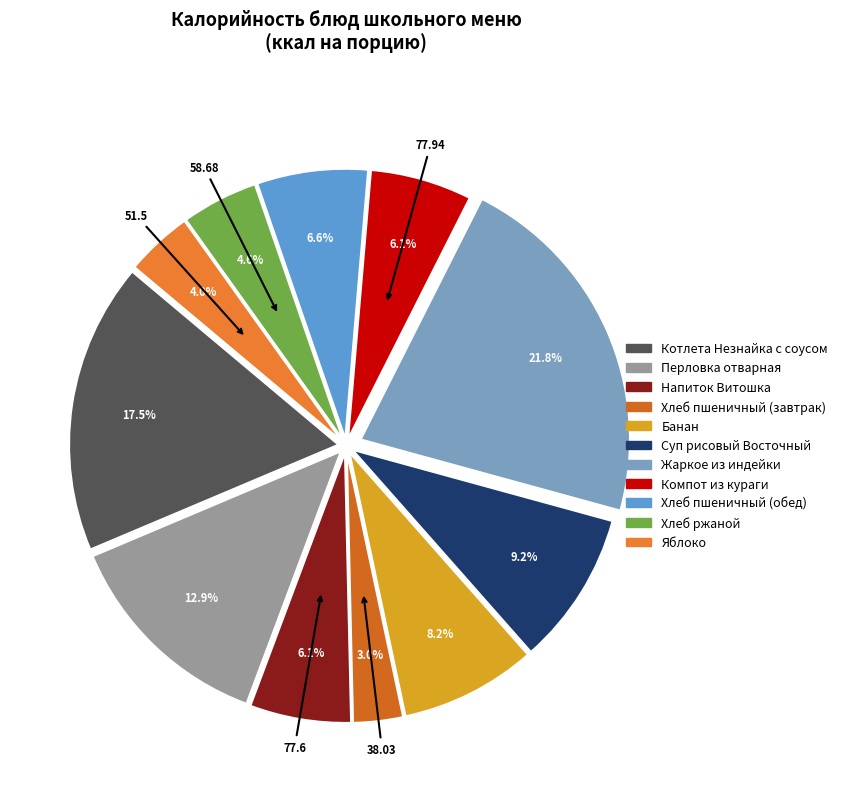

What is the smallest slice in the pie chart?

Хлеб пшеничный (завтрак)